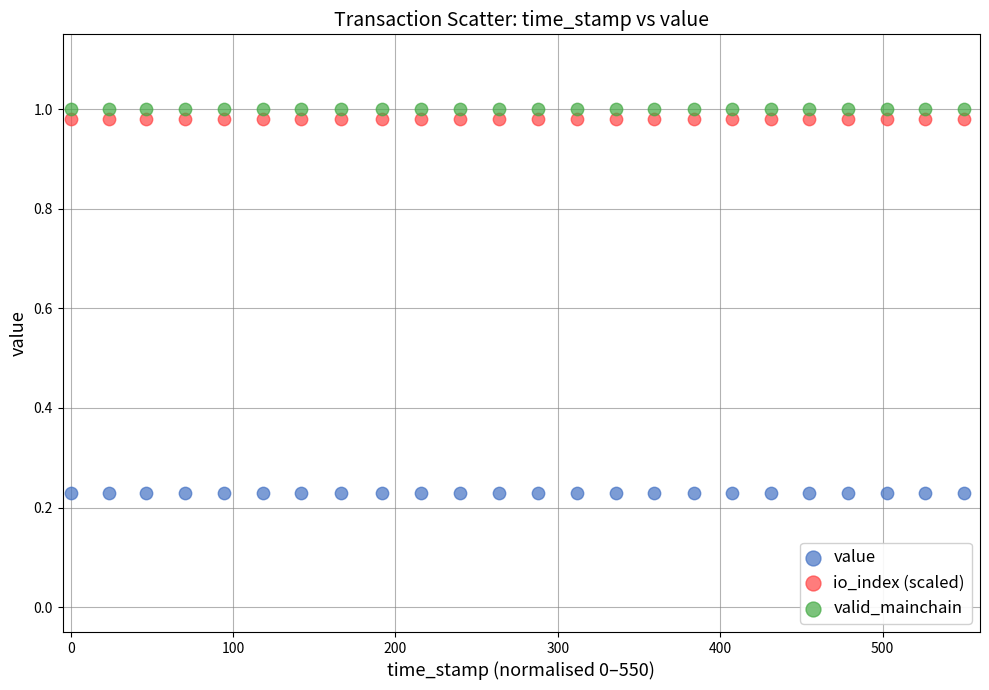

How many points are shown in the scatter plot?

72